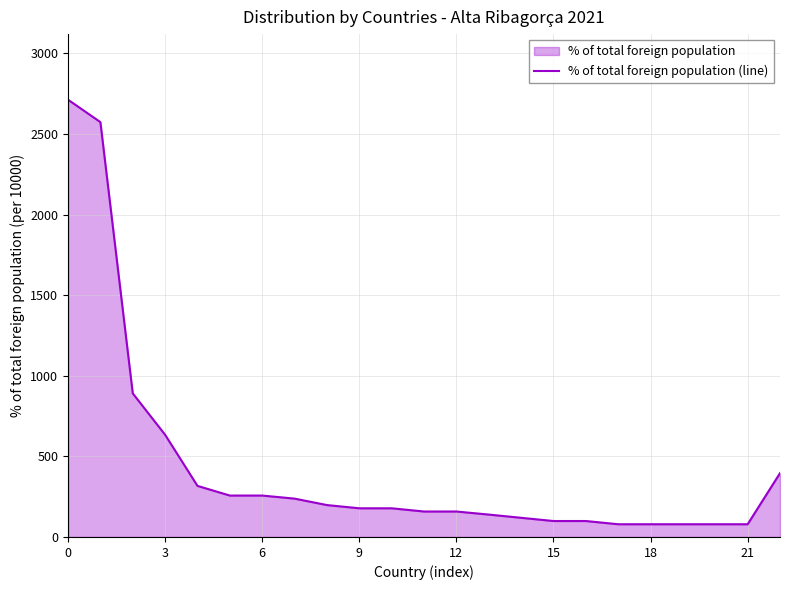

What is the difference between the maximum and minimum values?

2634